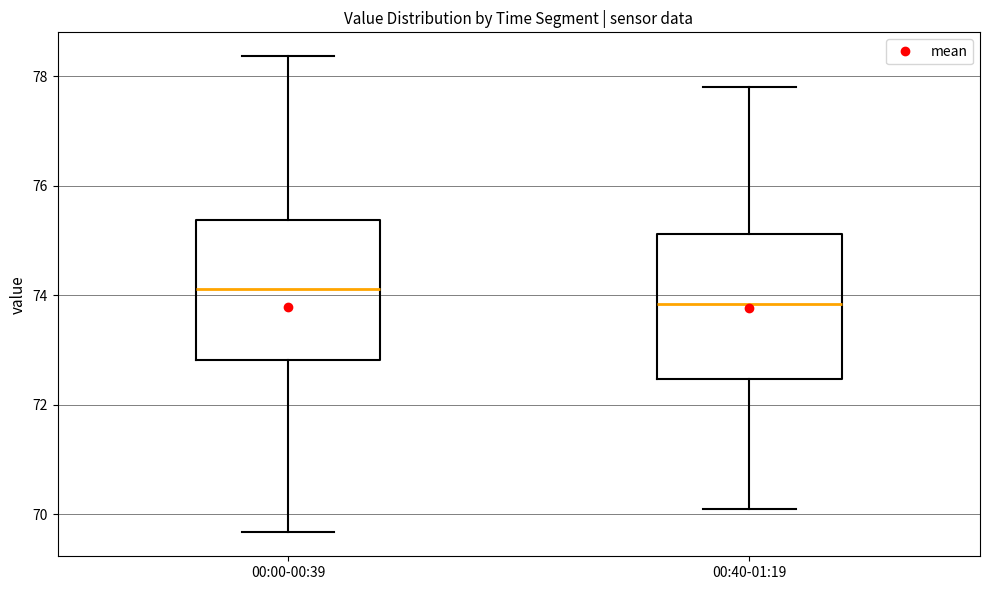

Where is the upper edge of the box for 00:00-00:39 on the y-axis? The values are not printed on the chart, so give them approximately, as read against the axis.

75.4